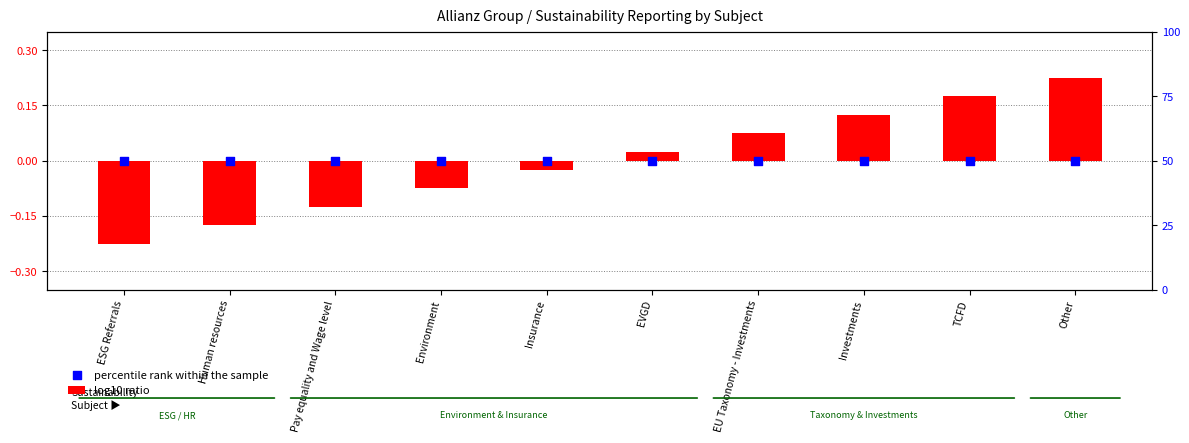

At which category is the sum across all series the highest?

Other